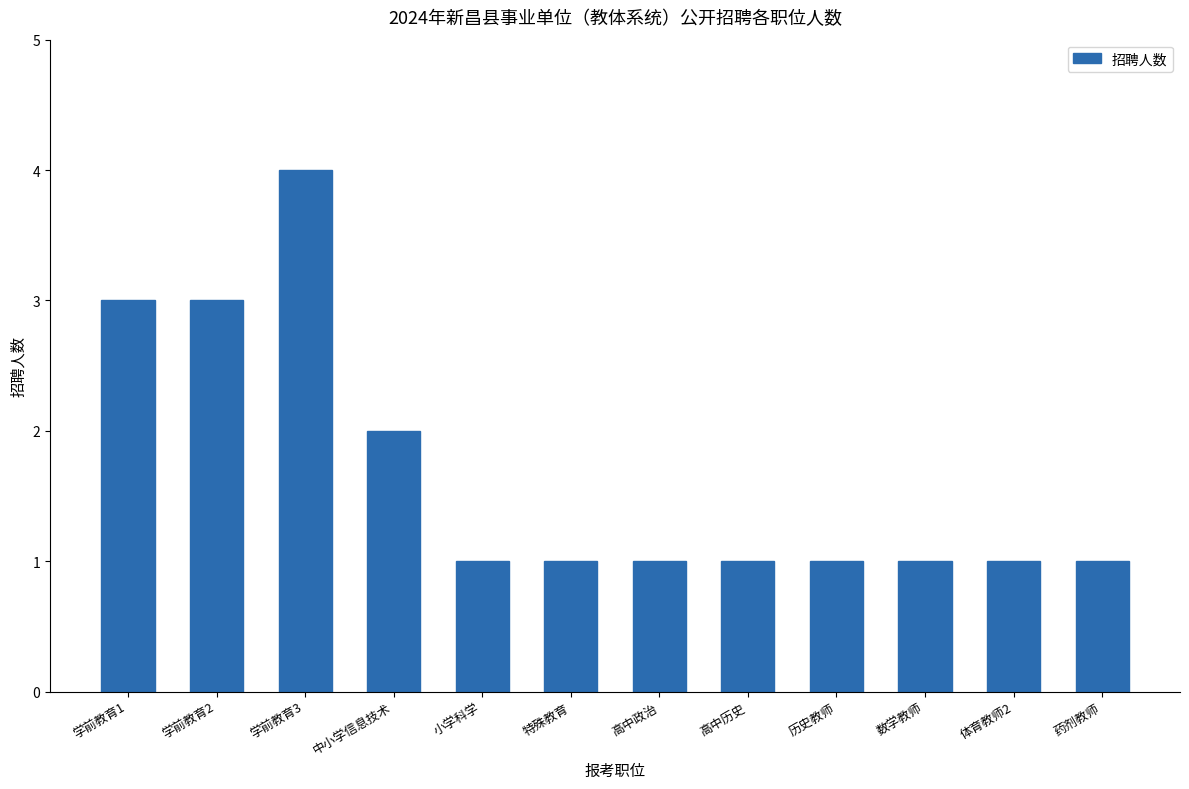

What is the value of the 12th bar from the left?

1